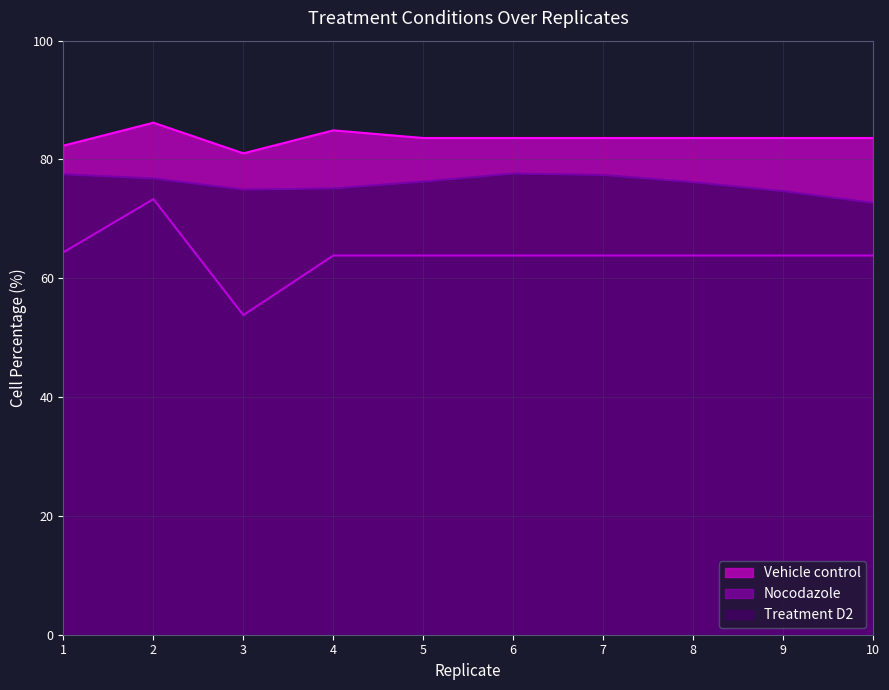

True or false: Nocodazole has a value of 63.8 at 5.

True